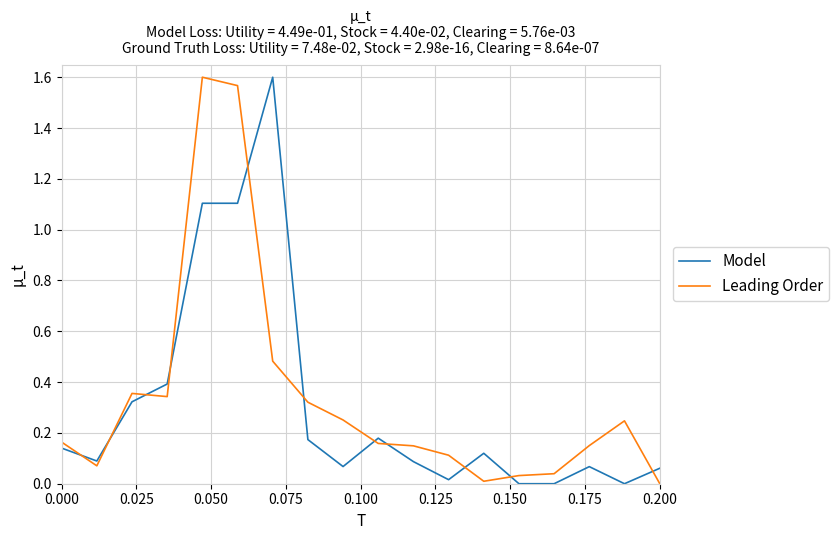

True or false: Model and Leading Order cross at least once.

True